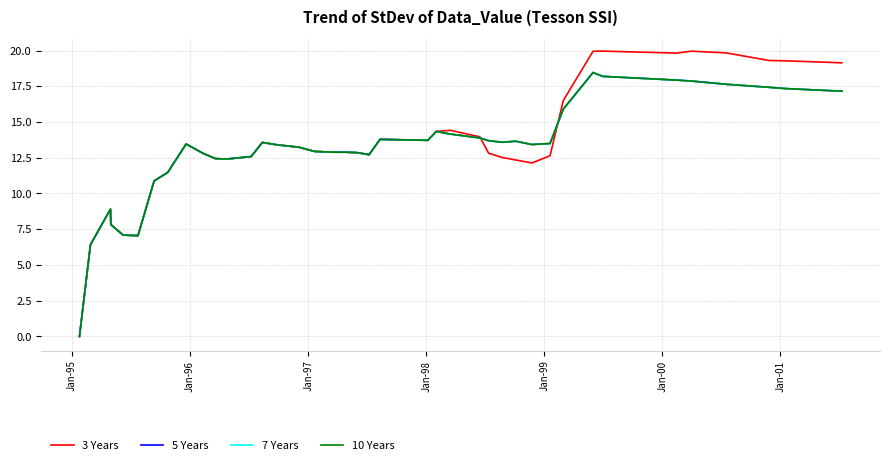

Does the chart have visible grid lines?

Yes